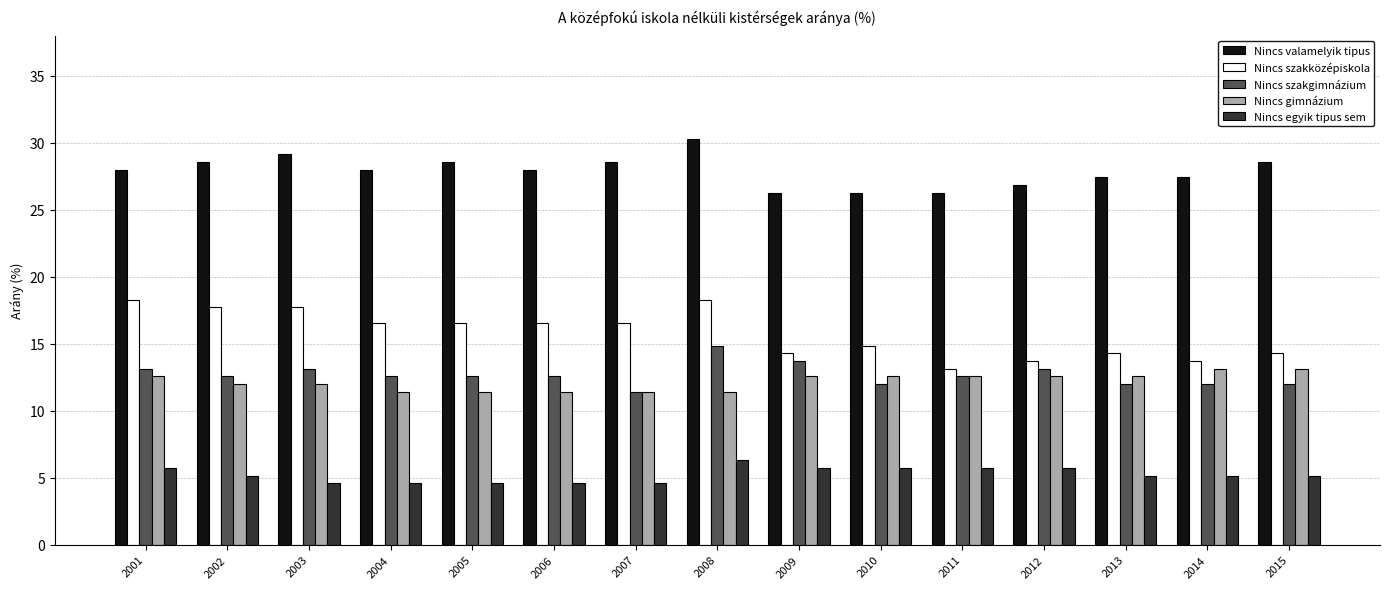

What is the average value of the Nincs szakközépiskola series?

15.8